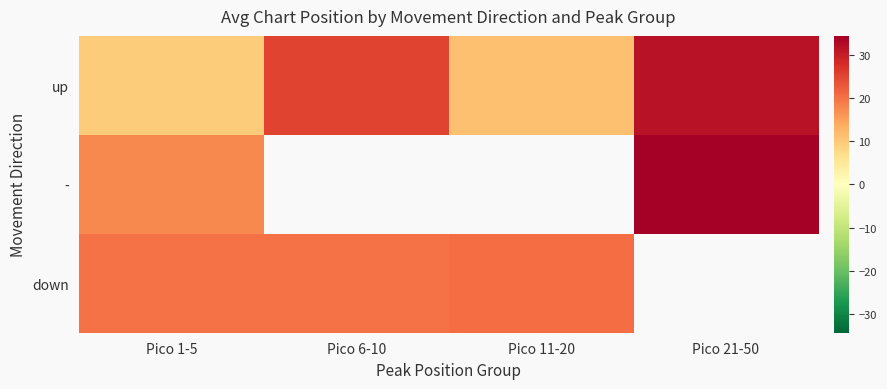

Which has a higher value, Pico 1-5 or Pico 6-10?

Pico 6-10